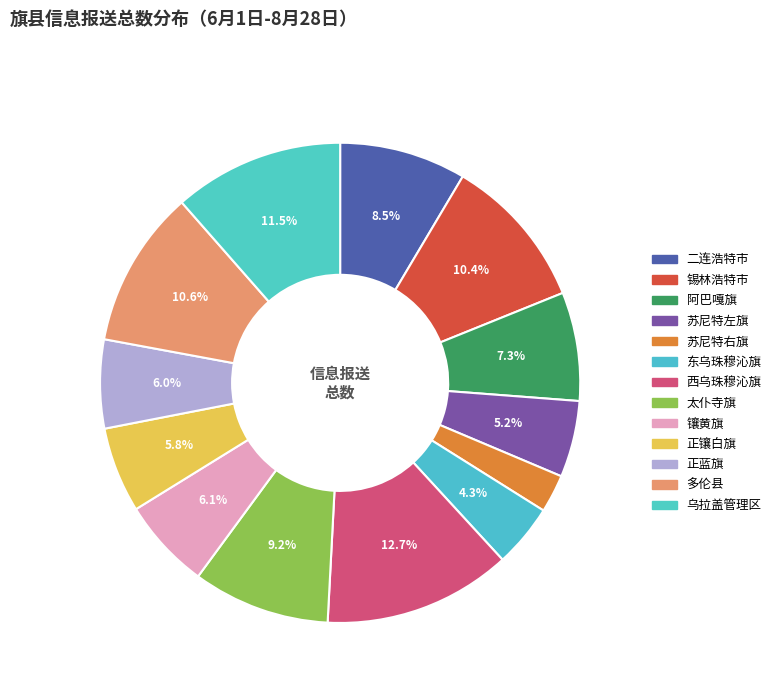

Count the number of slices in the pie.

13